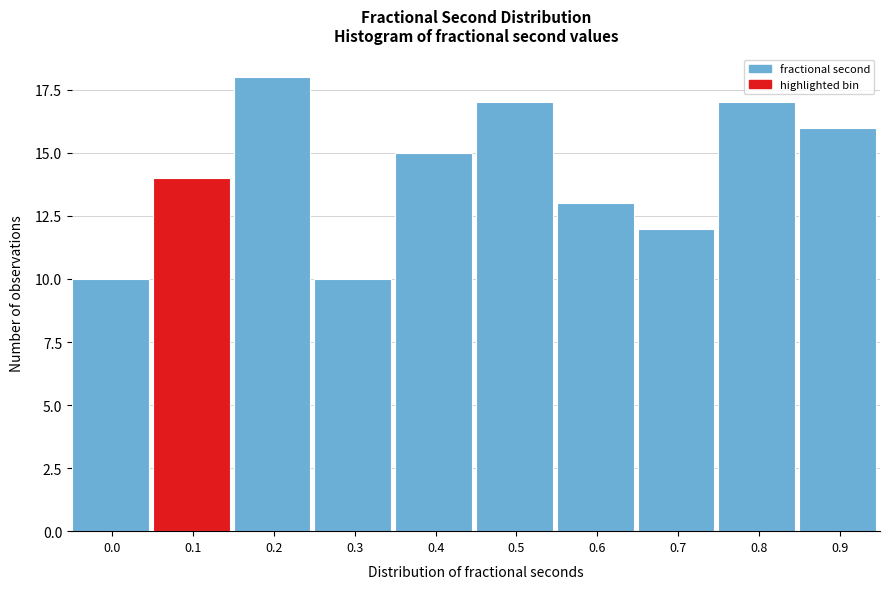

Reading right to left, what are all the values shown in this chart?

0.9=16	0.8=17	0.7=12	0.6=13	0.5=17	0.4=15	0.3=10	0.2=18	0.1=14	0.0=10